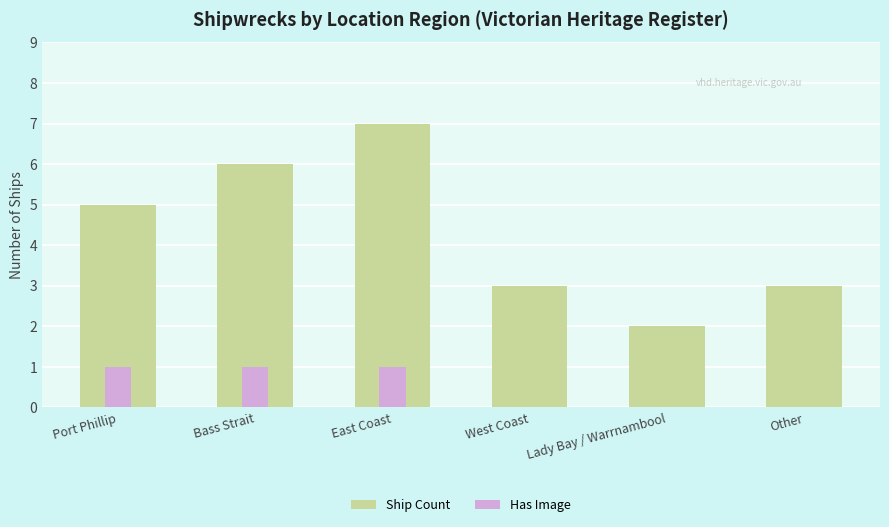

The value of Ship Count at Port Phillip is 5. True or false?

True